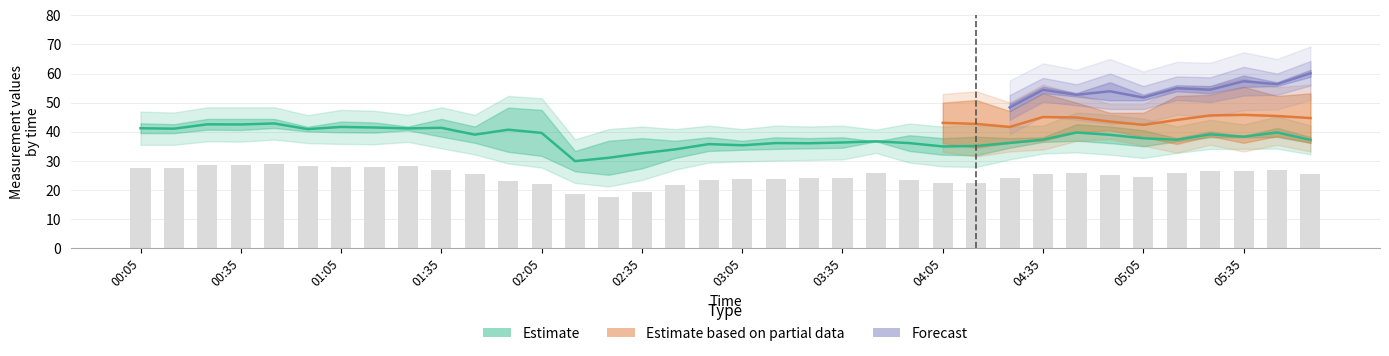

What is the sum of the 7.761 values at 01:05 and 03:45?

80.2